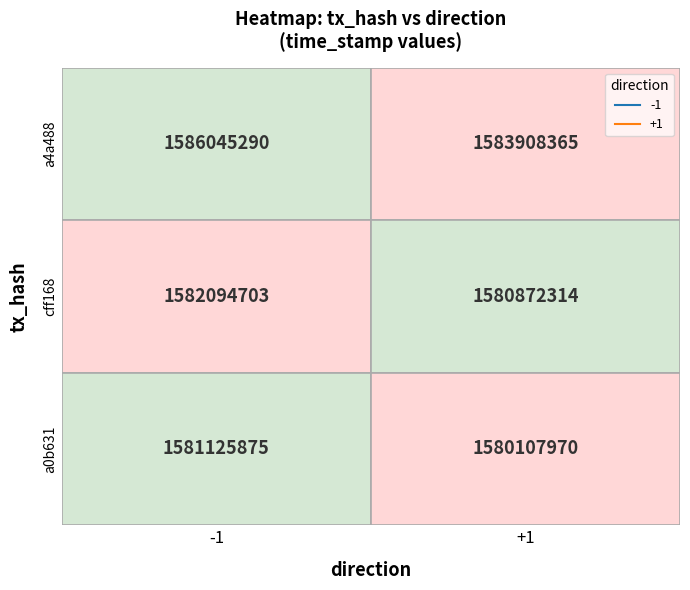

Is the value of 1 at 1 greater than the value of -1 at 0?

No